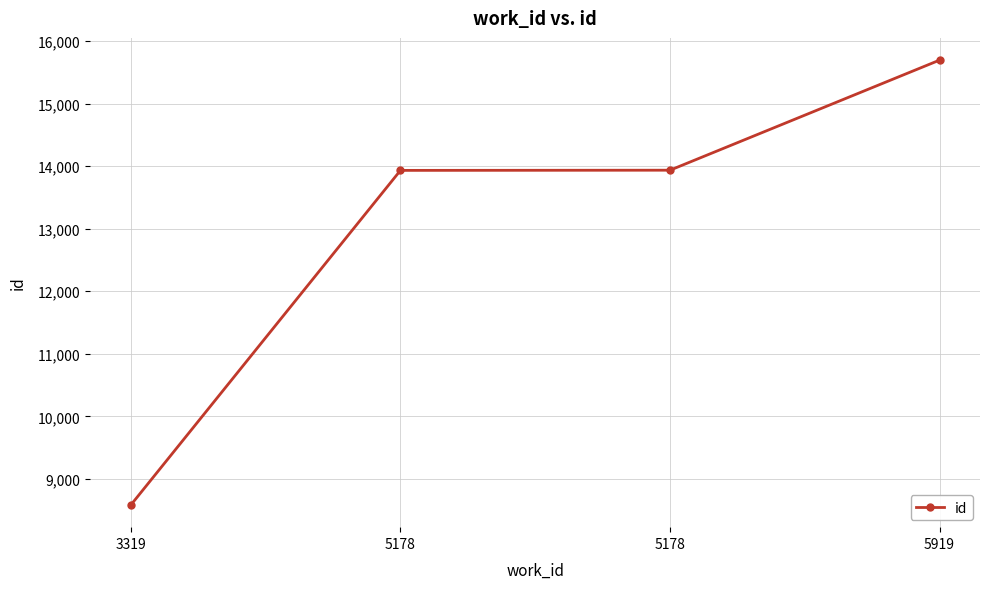

Reading left to right, extract all data points from this chart.

3319=8586	5178=13932	5178=13935	5919=15694